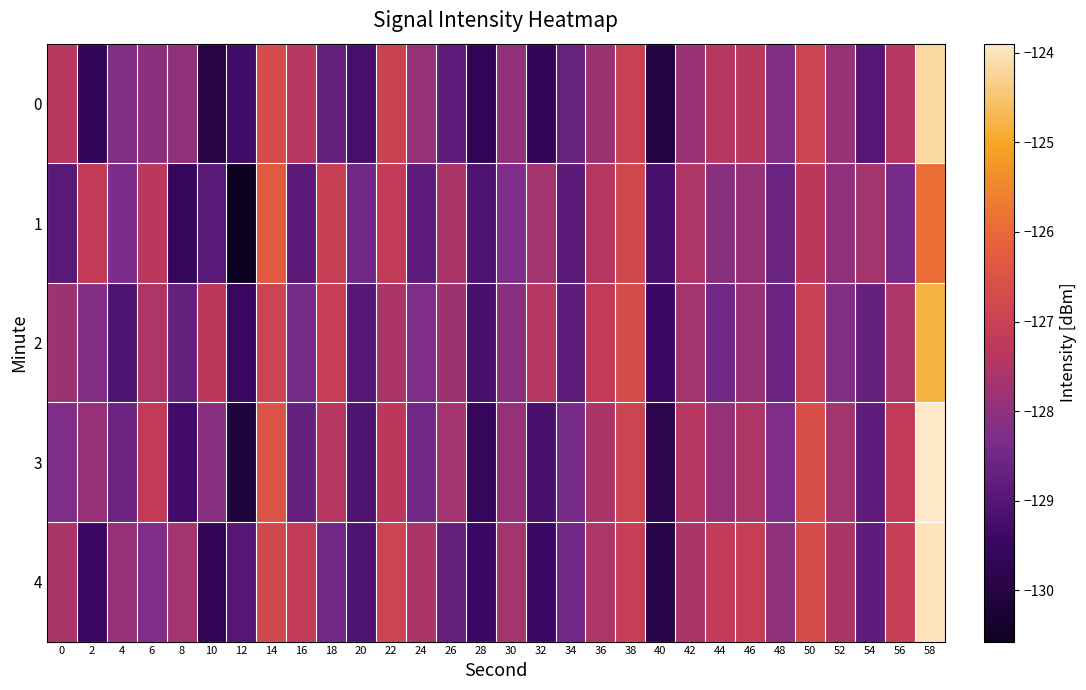

Rank the series at 40 from highest to lowest value.

1, 2, 3, 4, 0